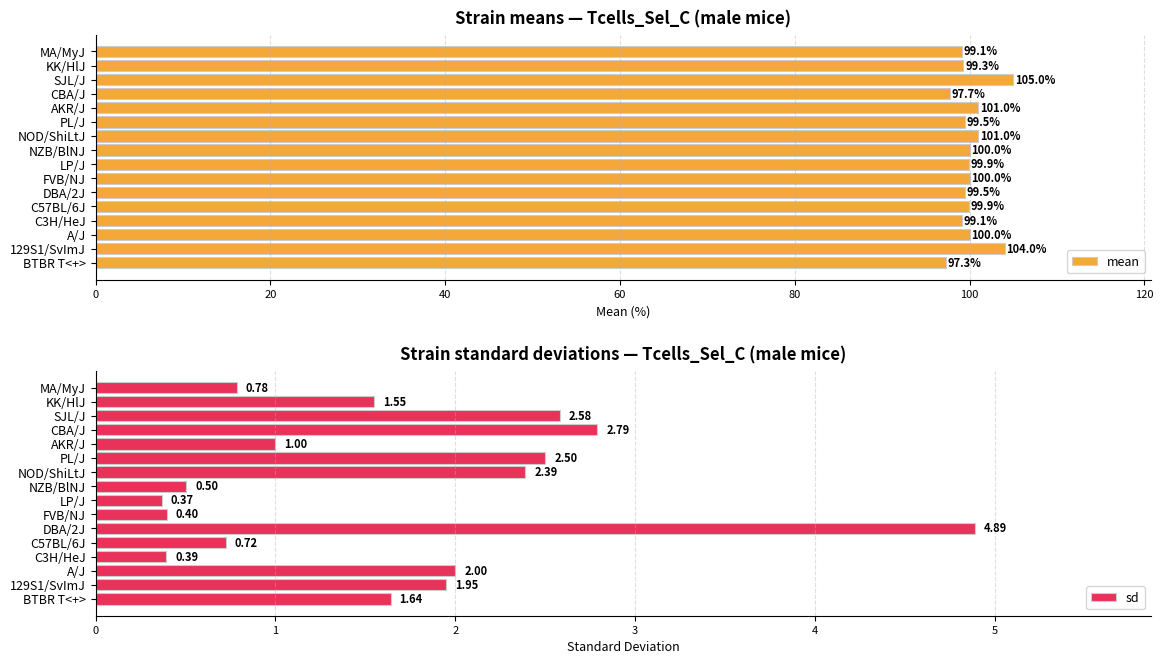

The mean series shows 134.0 at FVB/NJ. True or false?

False